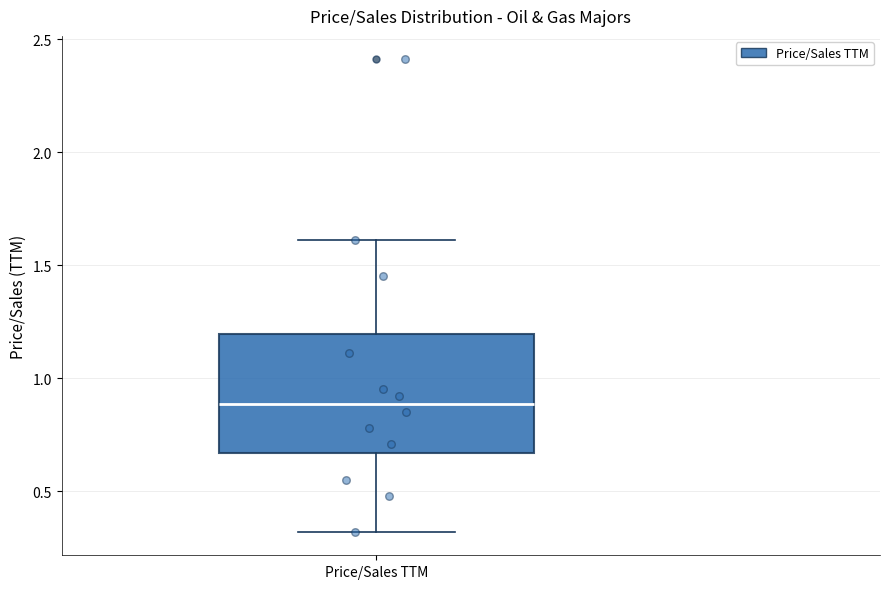

Where does the lower whisker of the box for Price/Sales TTM end on the y-axis? The values are not printed on the chart, so give them approximately, as read against the axis.

0.30